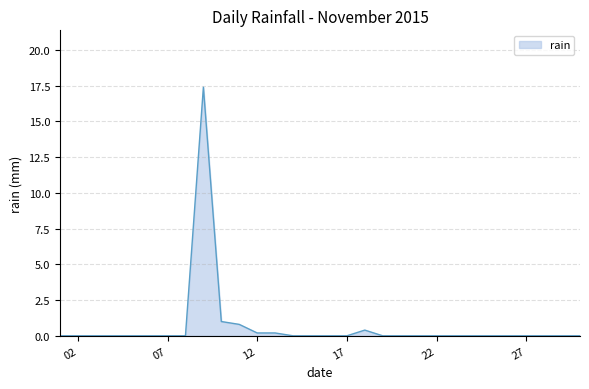

What is the difference between the maximum and minimum values?

17.4